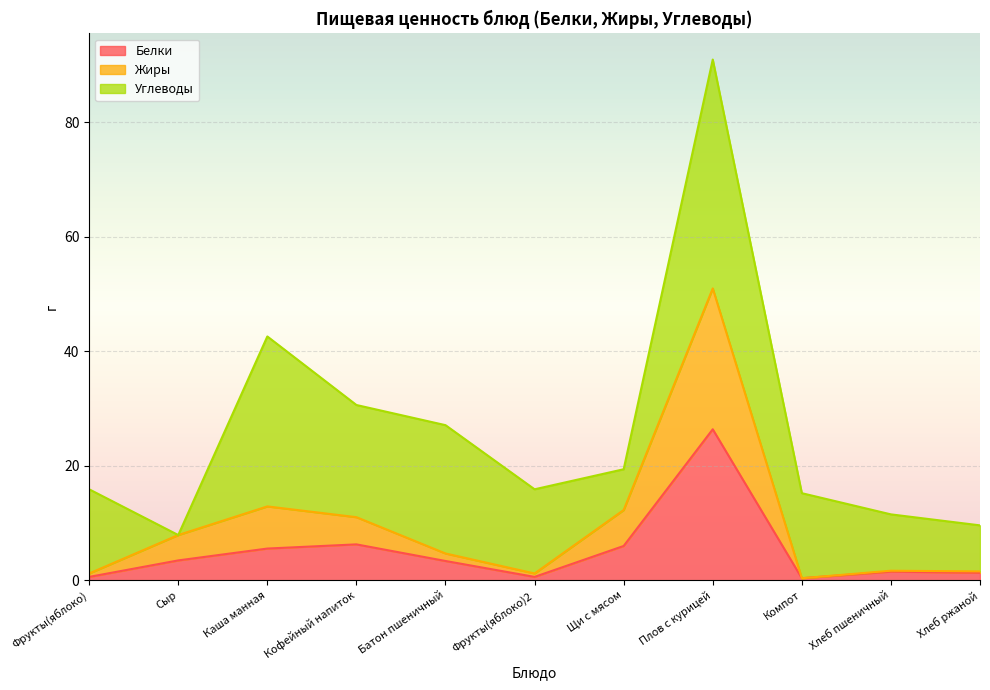

At which label does Жиры reach its peak?

Плов с курицей